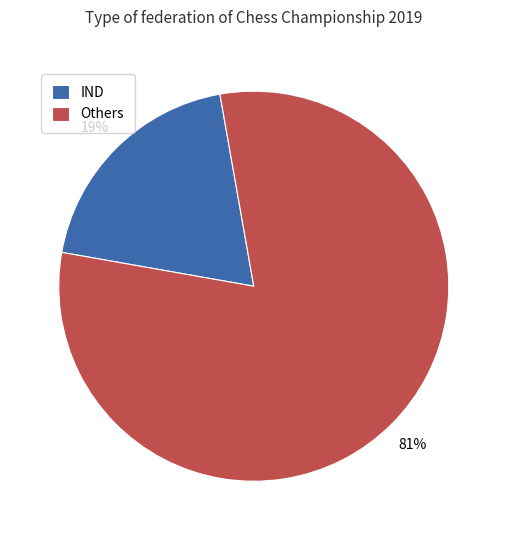

Is there a majority slice in this chart?

Yes